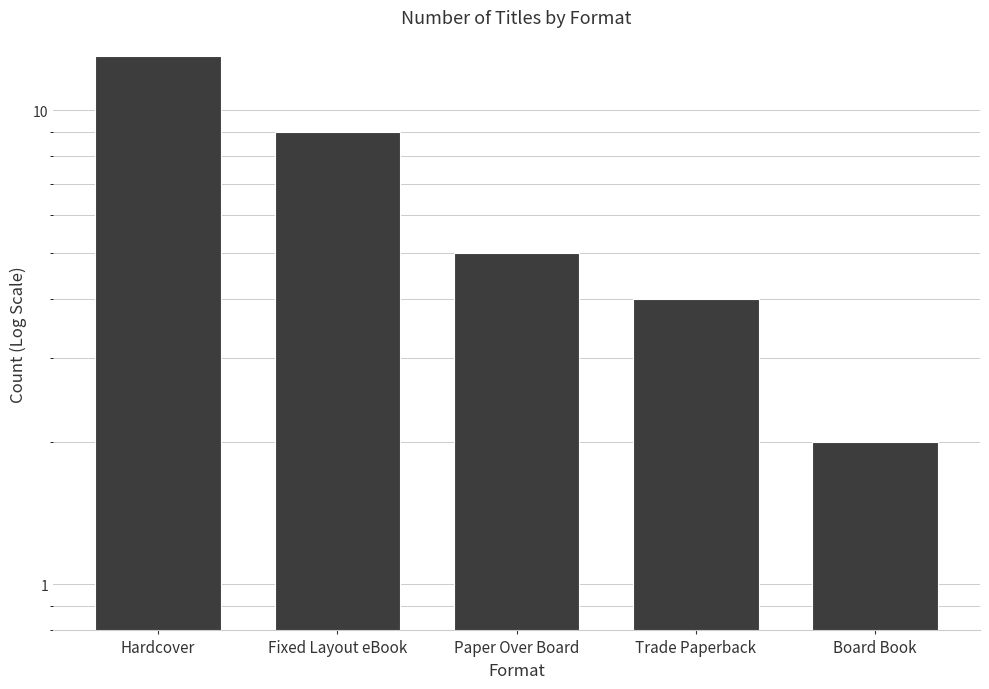

Is it true that the value at Hardcover is 13?

True